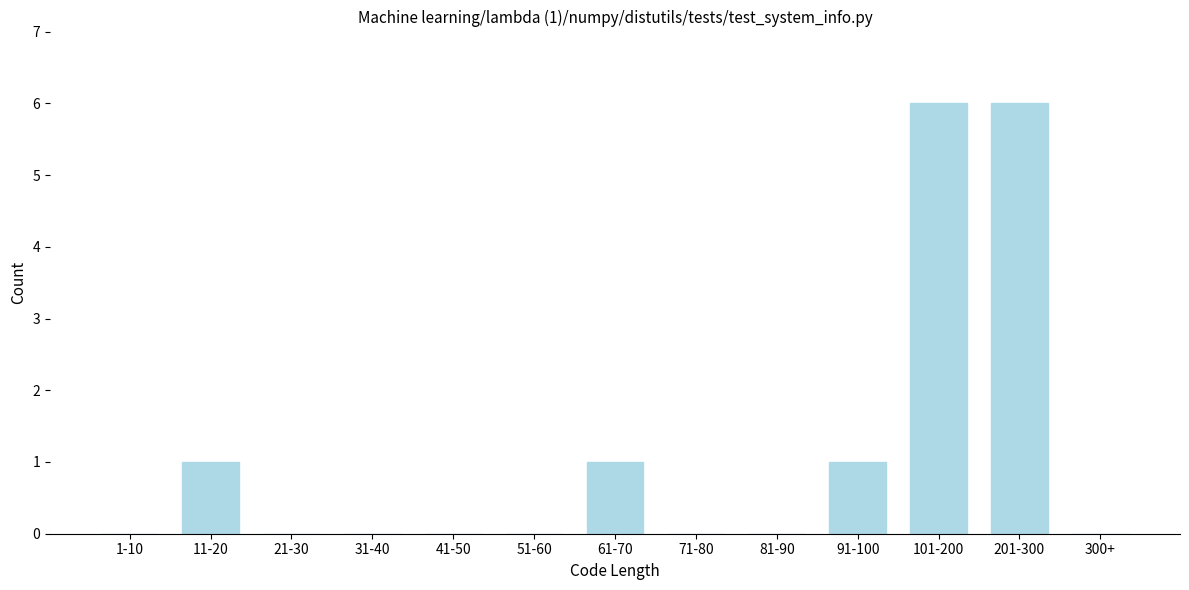

Reading right to left, transcribe all the data shown in this chart.

300+=0	201-300=6	101-200=6	91-100=1	81-90=0	71-80=0	61-70=1	51-60=0	41-50=0	31-40=0	21-30=0	11-20=1	1-10=0